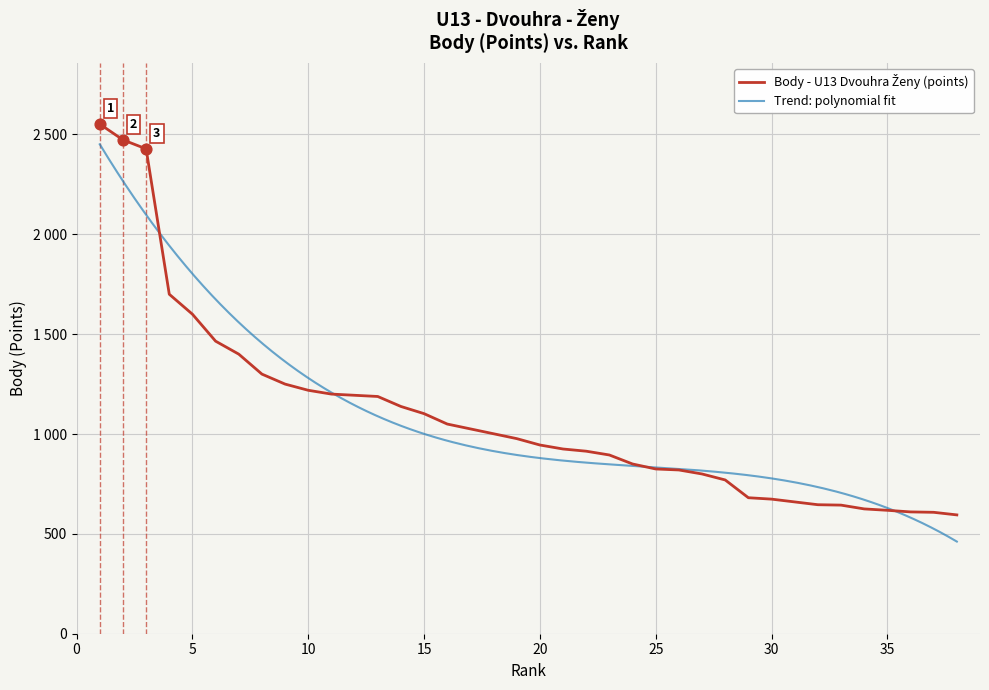

What is the change in value from 22 to 32?

-268